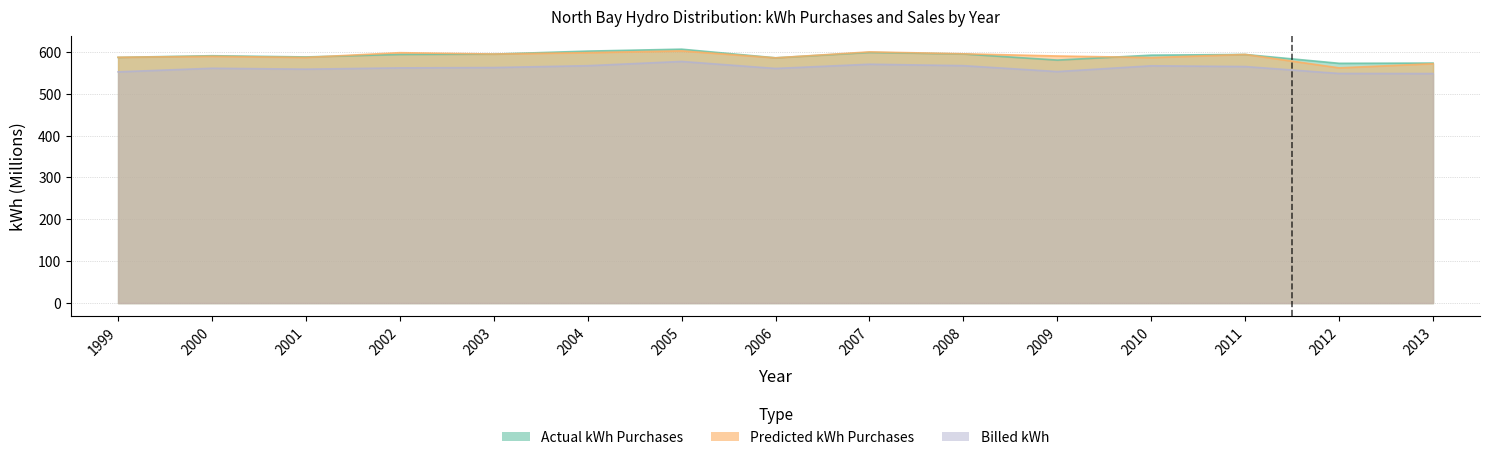

True or false: Billed kWh and Predicted kWh Purchases cross at least once.

False